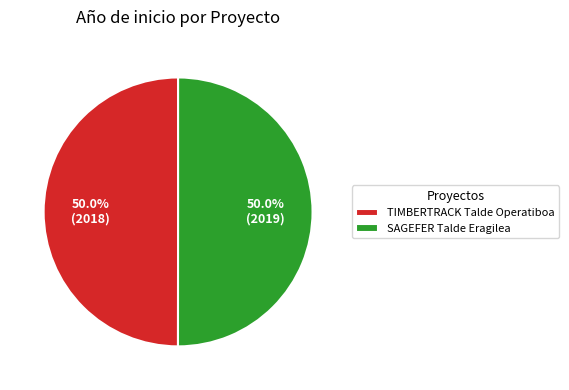

To the nearest percent, what portion does TIMBERTRACK Talde Operatiboa represent?

50%